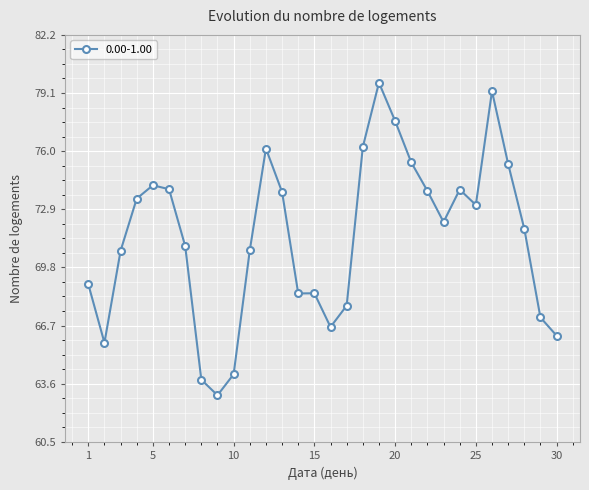

What is the maximum value shown in the chart?

79.7